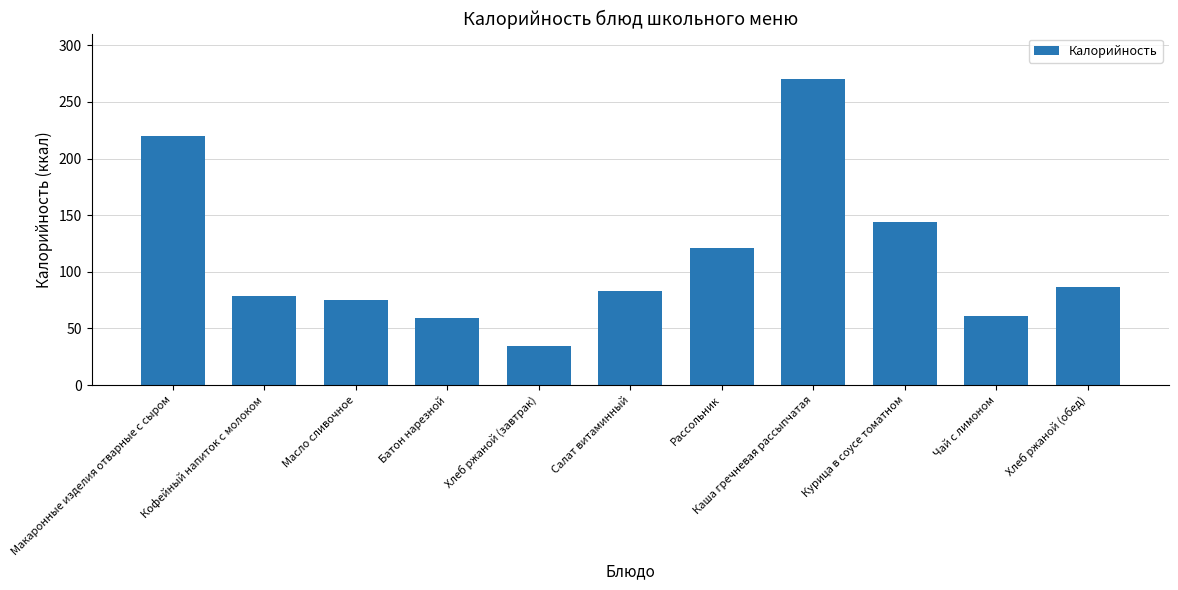

True or false: the data shows 269.9 at Каша гречневая рассыпчатая.

True